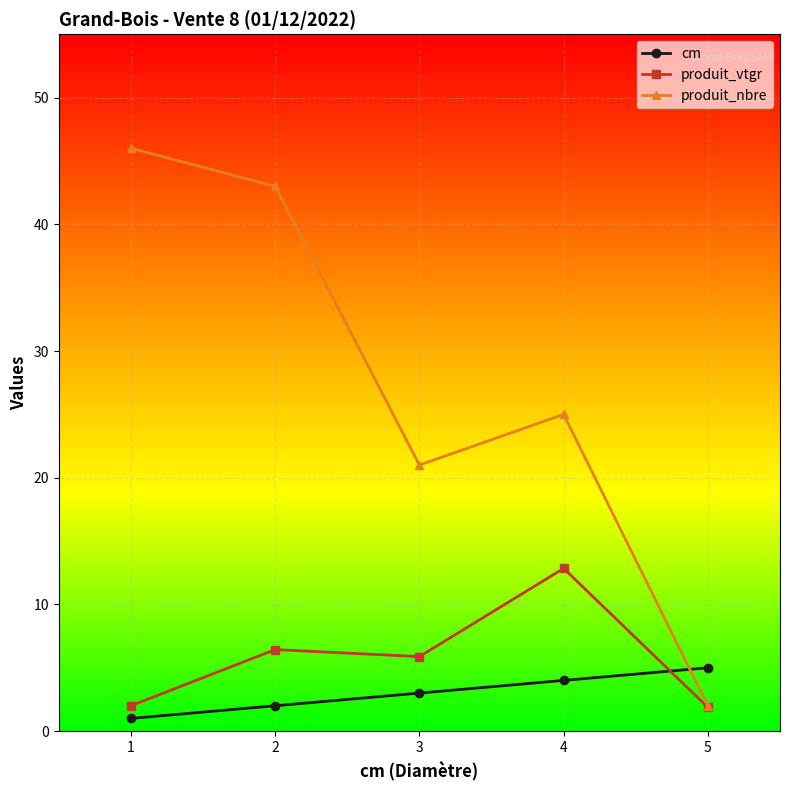

What is the sum of all produit_nbre values?

137.0